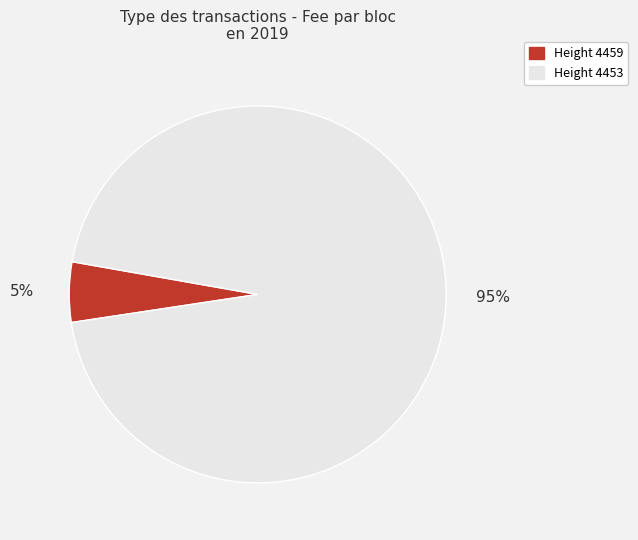

Is it true that Height 4453 is 95% of the pie?

True